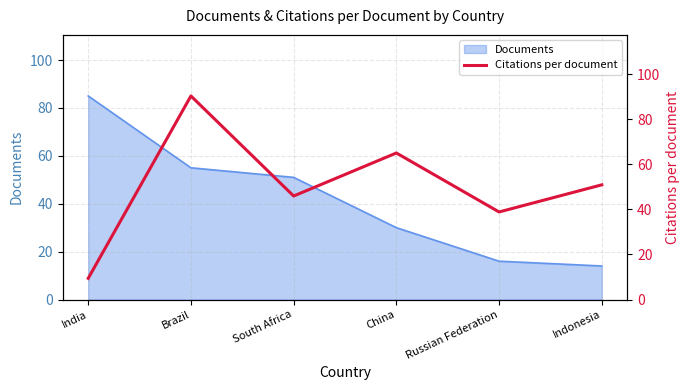

At which label does Documents reach its peak?

India